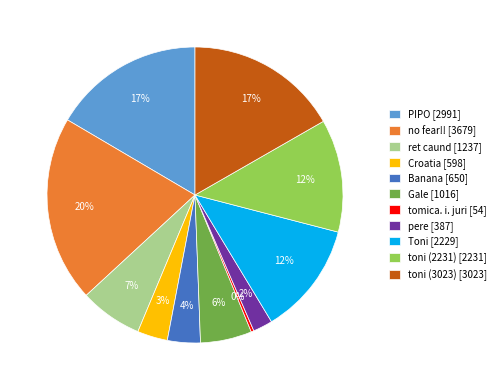

Which has a higher value, Gale or PIPO?

PIPO